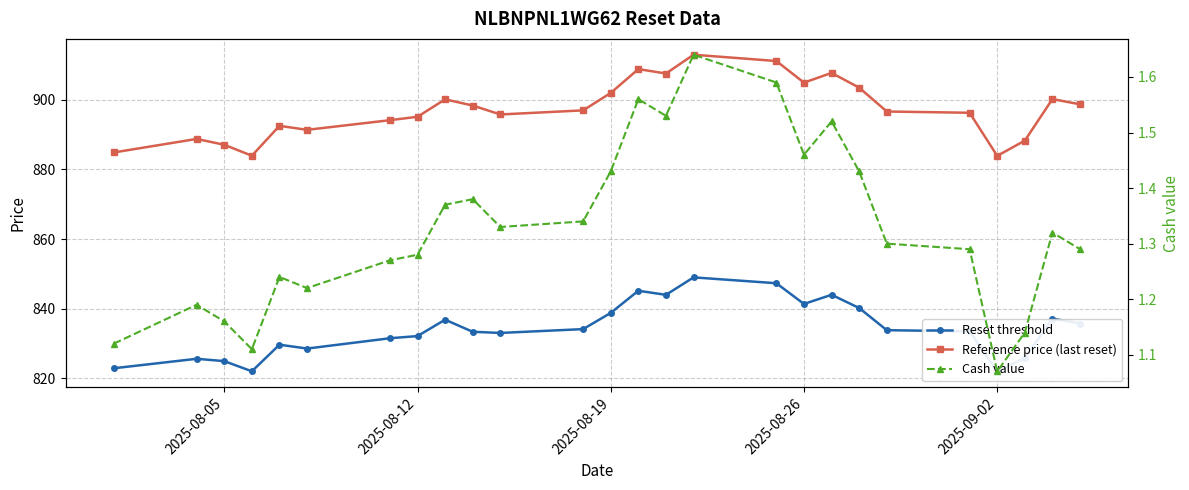

The value of Reference price (last reset) at 2025-08-19 is 902.0. True or false?

True